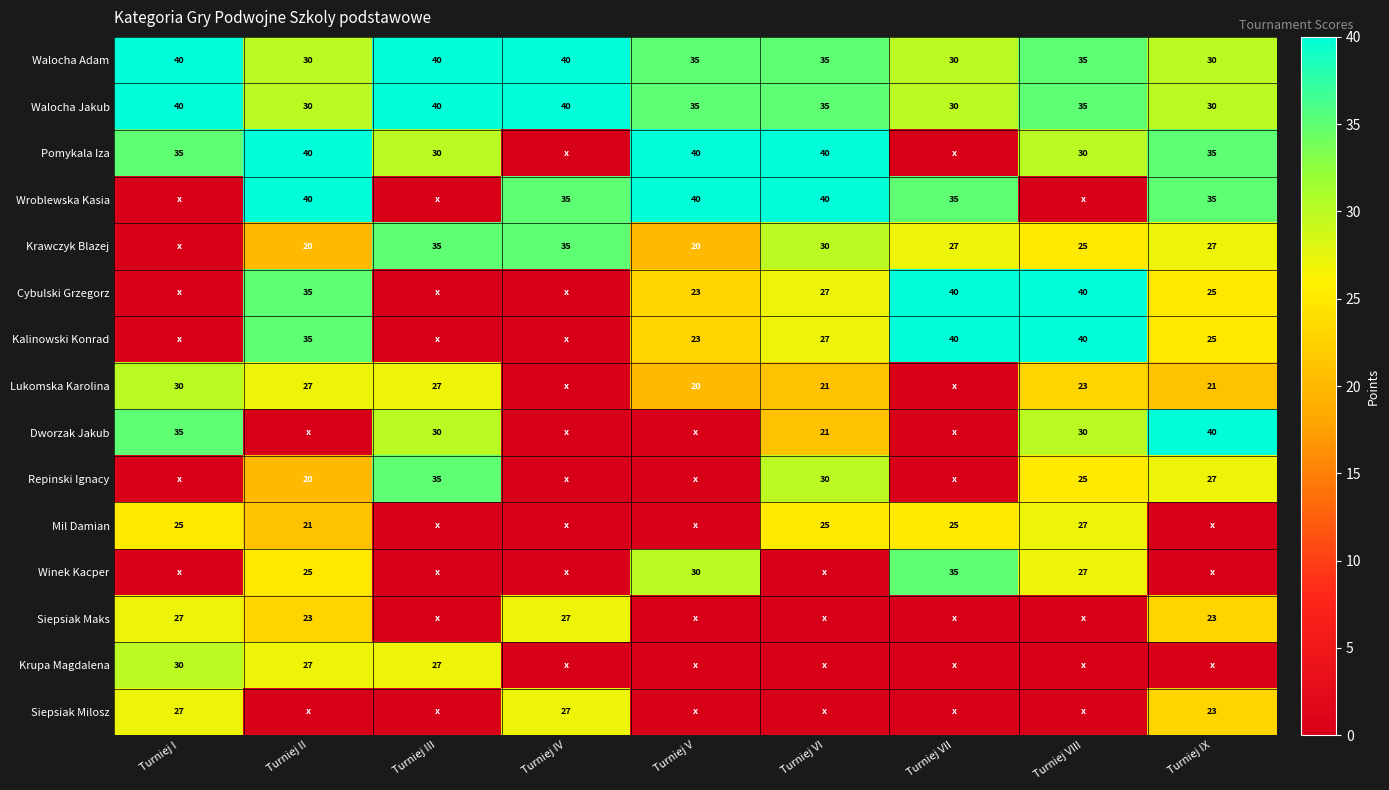

True or false: Lukomska Karolina has a value of 20 at Turniej V.

True